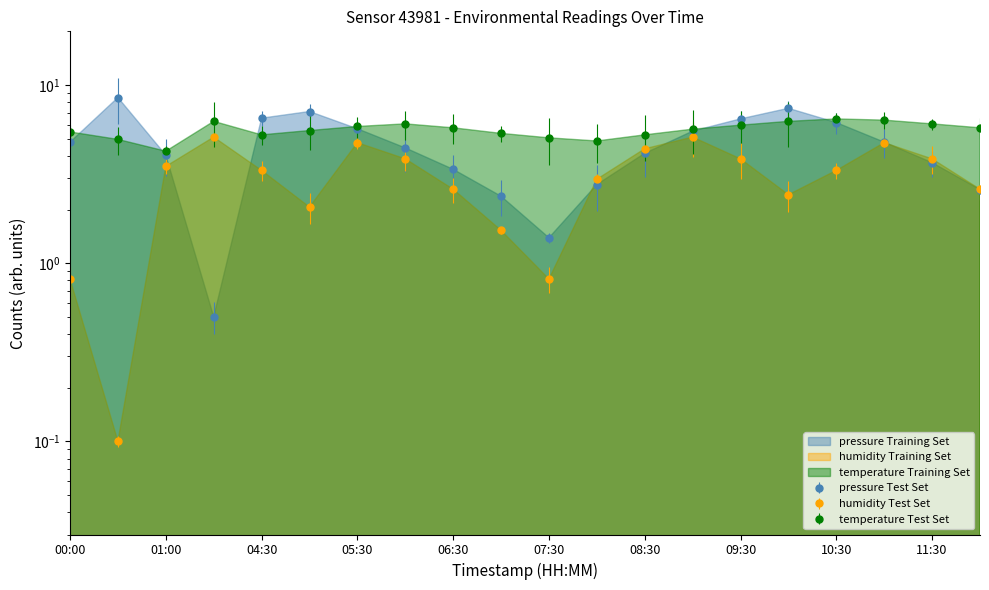

What is the difference between the temperature values at 09:30 and 12:00?

0.2